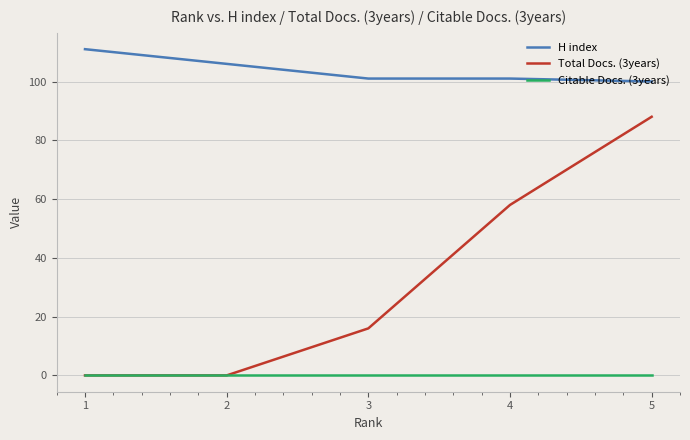

Count the number of data series in this chart.

3